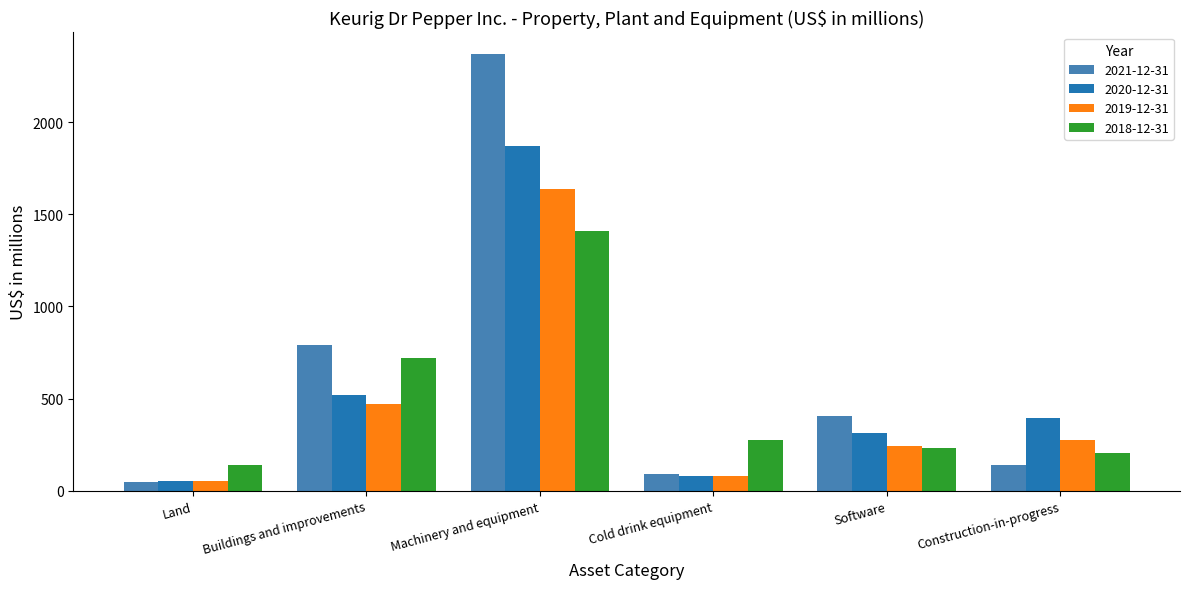

Between Machinery and equipment and Cold drink equipment, which series saw the biggest shift?

2021-12-31